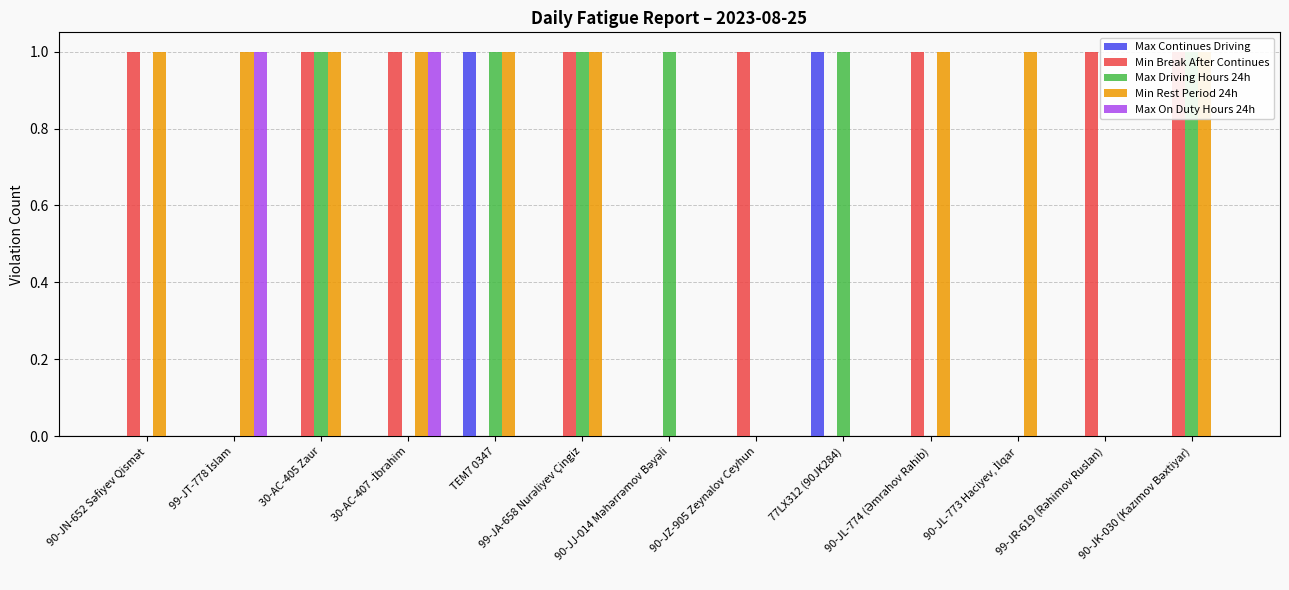

What is the difference between the highest and lowest values at TEM7 0347?

1